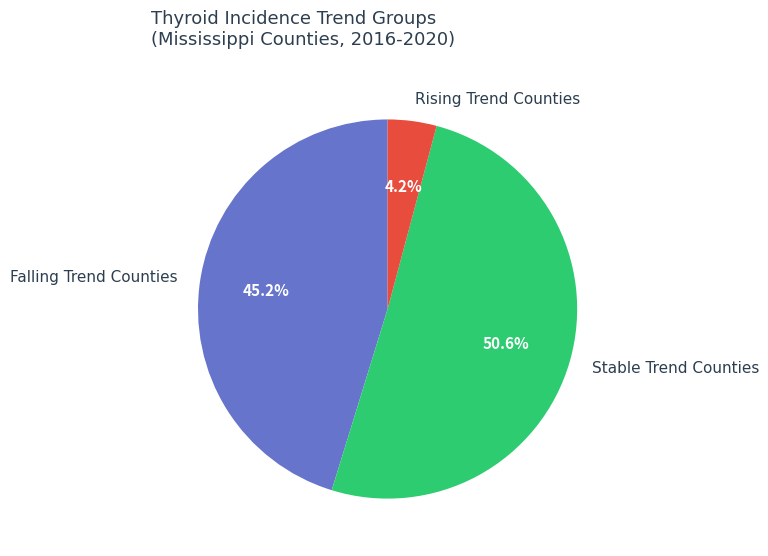

Which category accounts for the majority?

Stable Trend Counties